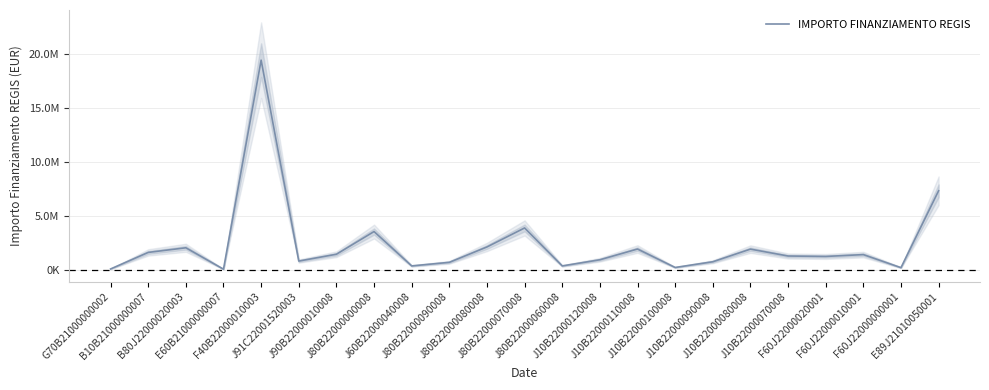

Count the number of categories in the chart.

23